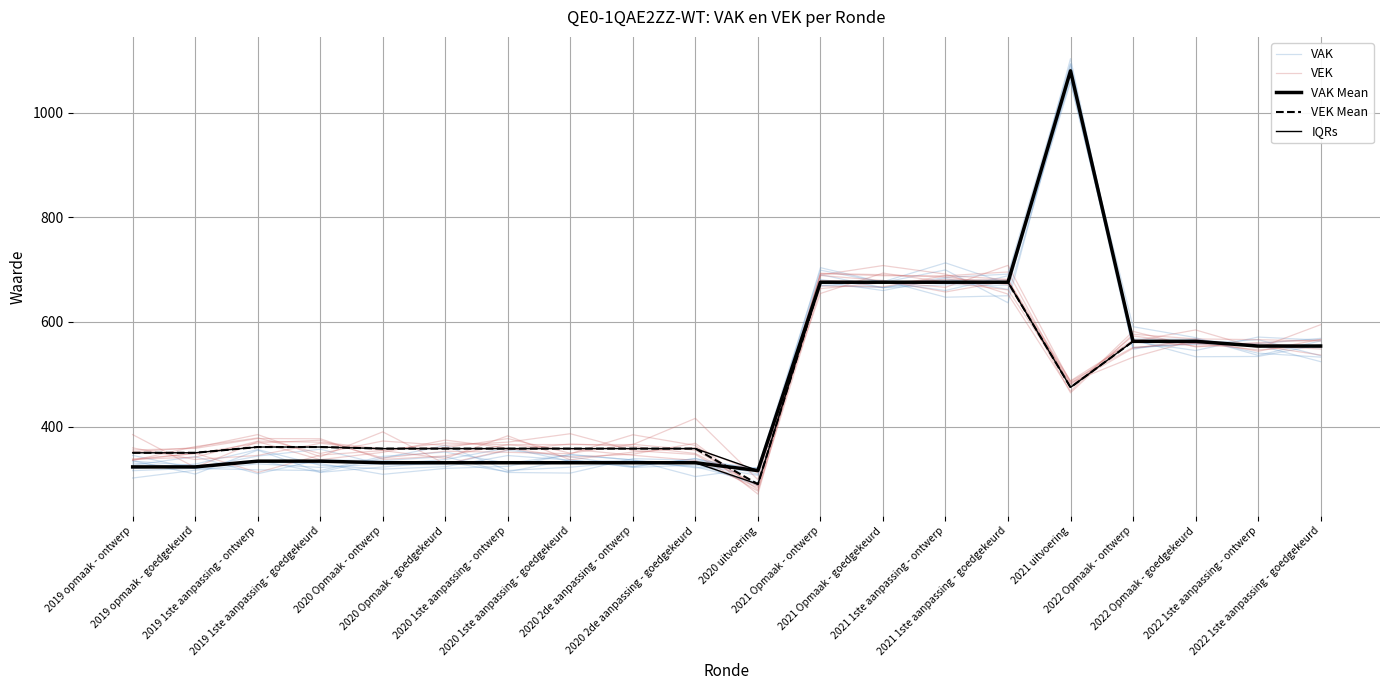

Which has a higher value, 2020 1ste aanpassing - goedgekeurd or 2020 uitvoering?

2020 1ste aanpassing - goedgekeurd